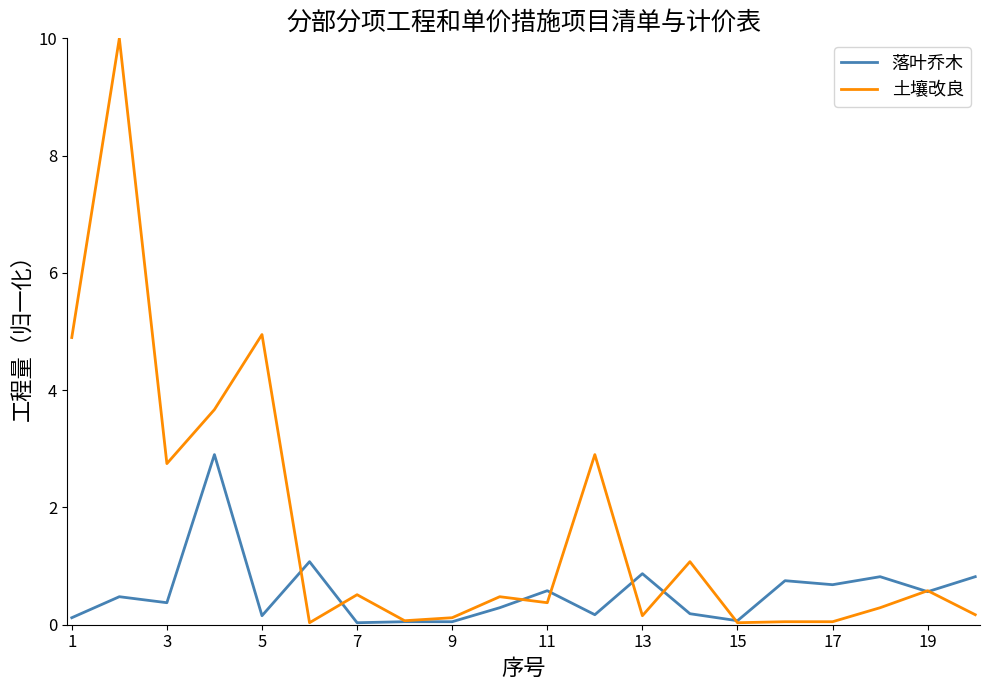

True or false: 落叶乔木 and 土壤改良 intersect in this chart.

True